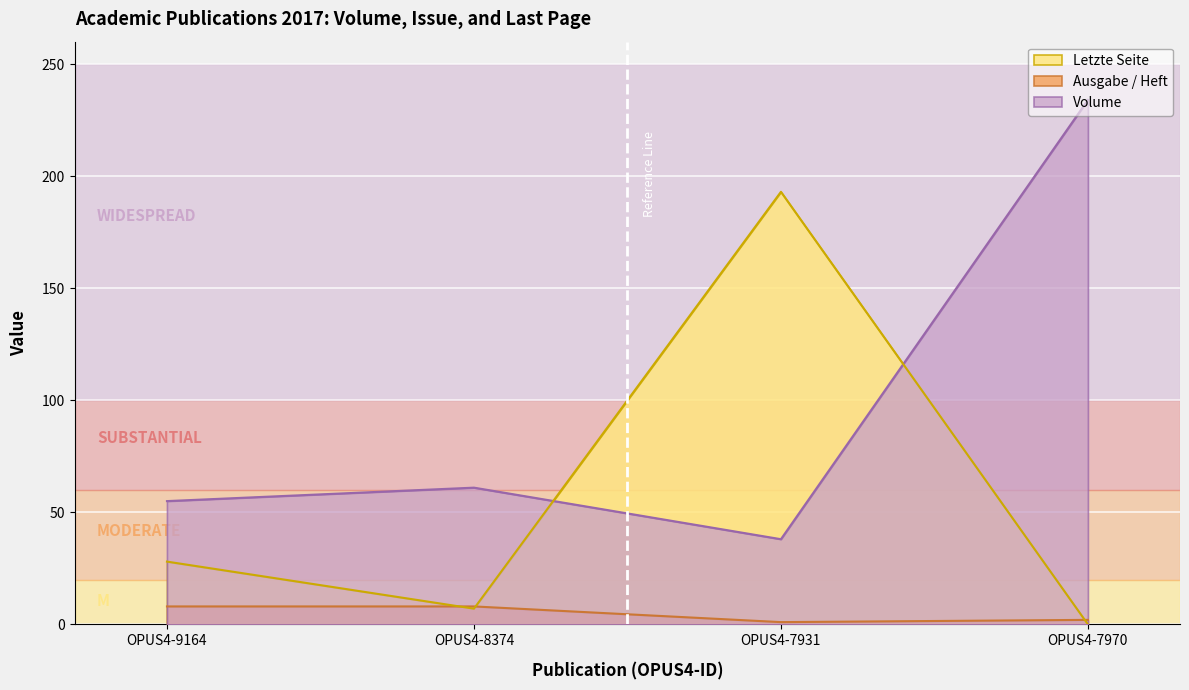

What is the label of the 2nd point from the right?

OPUS4-7931